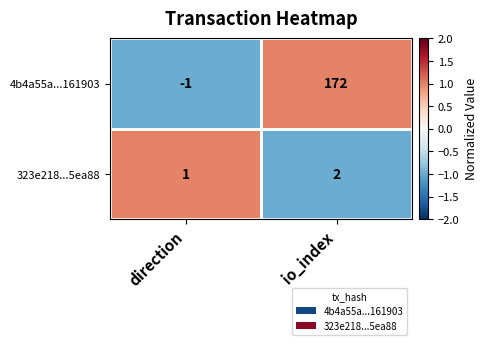

The value of 4b4a55a...161903 at direction is -1. True or false?

True